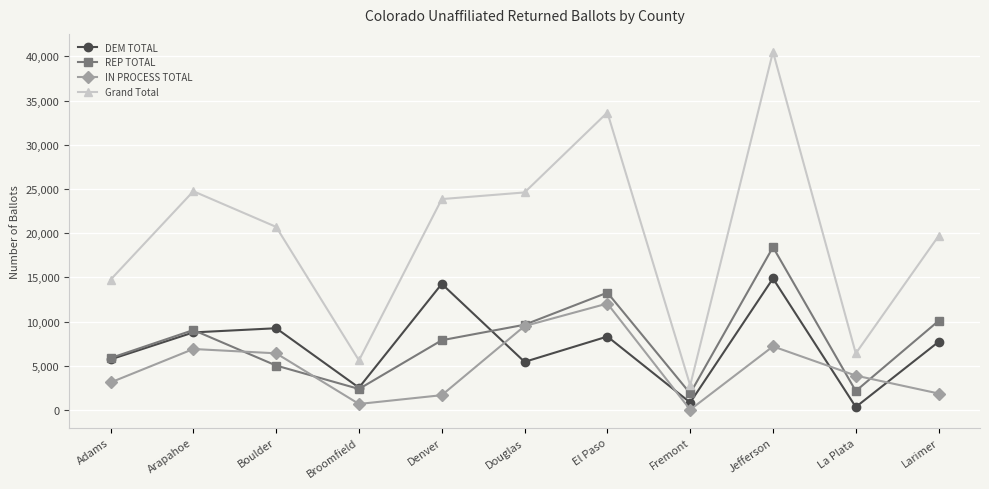

Which series changed the most between Douglas and La Plata?

Grand Total